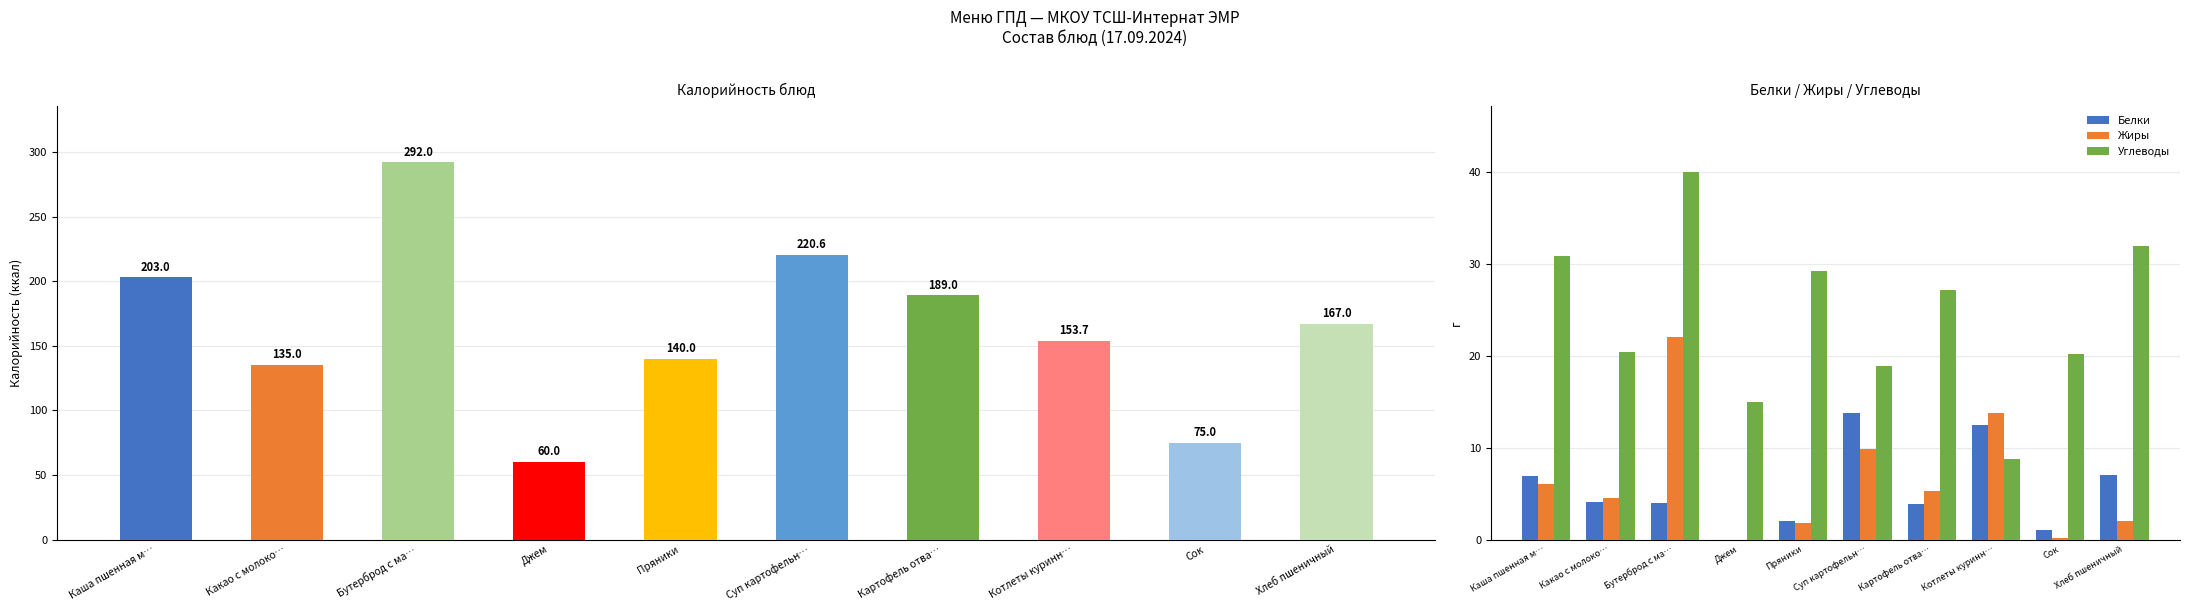

Rank the series at Бутерброд с ма… from highest to lowest value.

Калорийность, Углеводы, Жиры, Белки